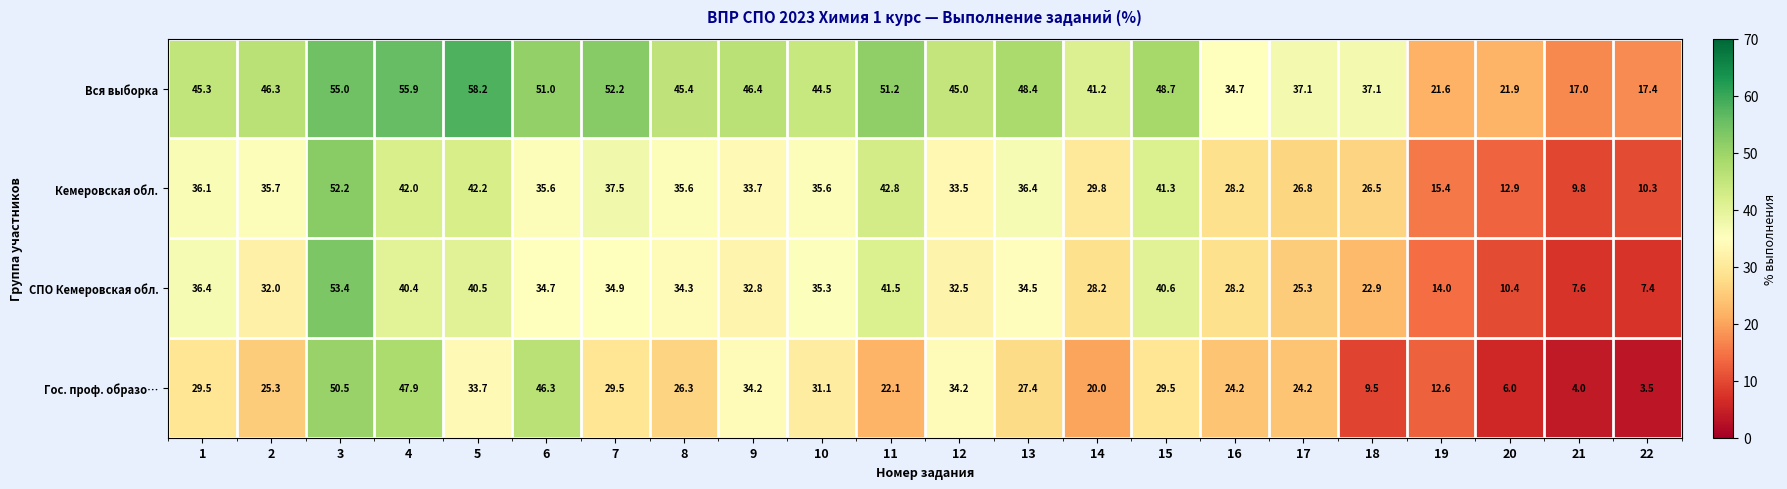

What is the spread (max minus min) of values at 22?

13.9